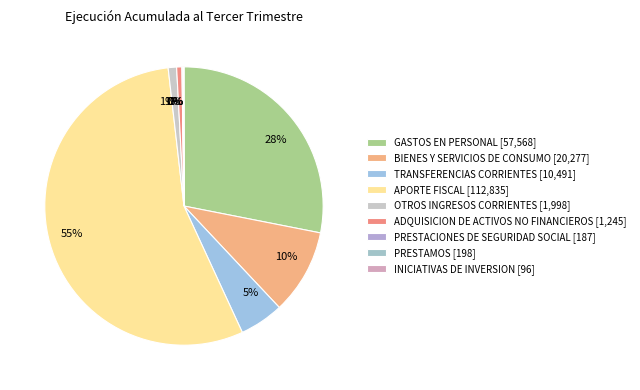

What is the change in value from OTROS INGRESOS CORRIENTES to PRESTACIONES DE SEGURIDAD SOCIAL?

-1811